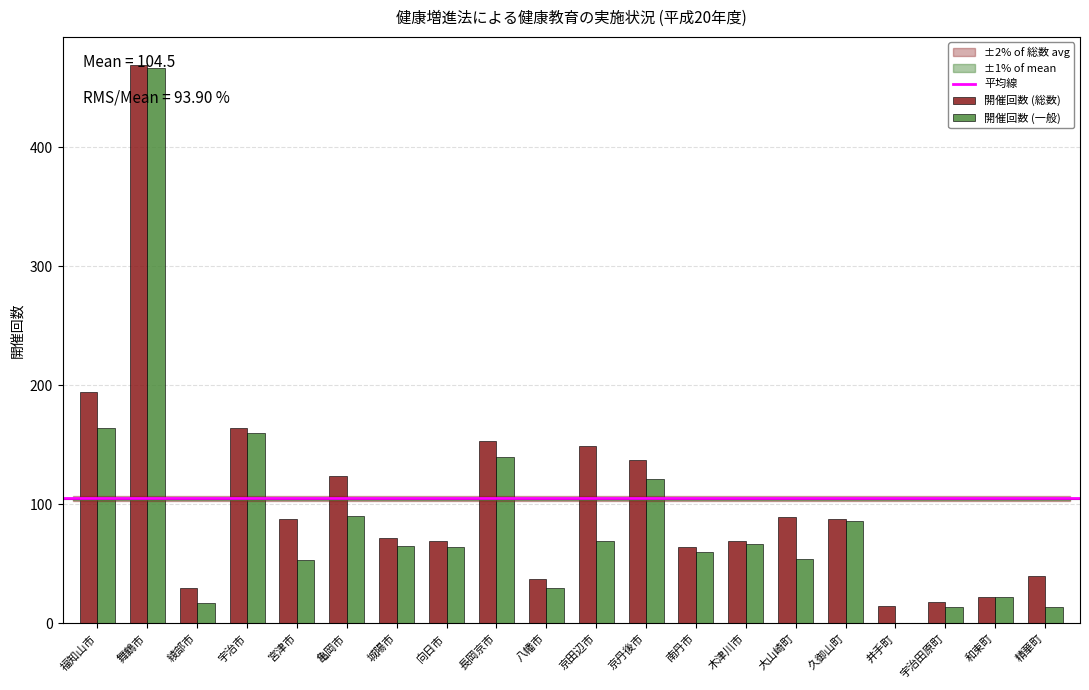

Count the number of categories in the chart.

20